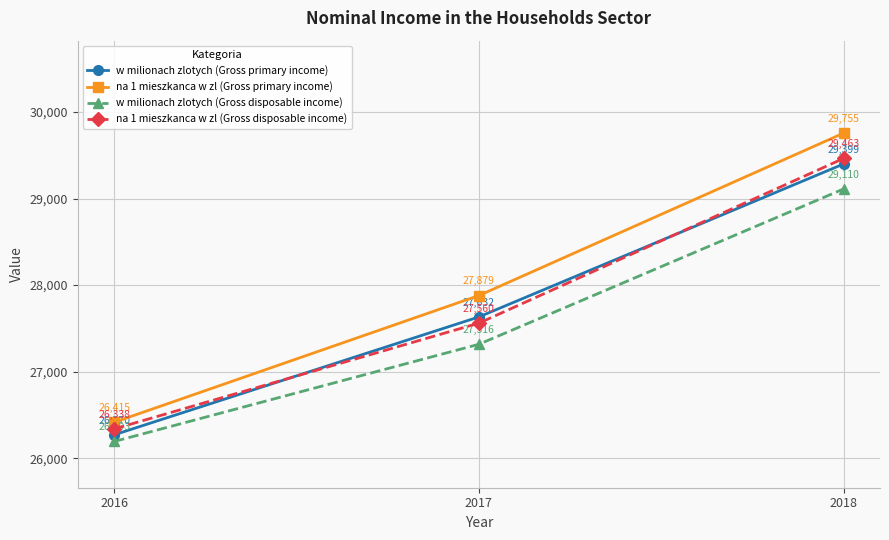

Which category has the lowest value in the na 1 mieszkanca w zl (Gross disposable income) series?

2016